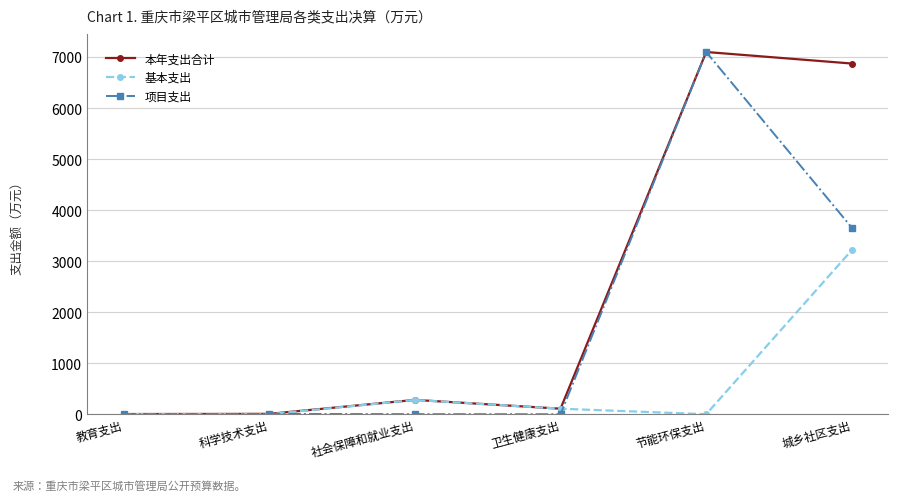

At which category is the sum across all series the highest?

节能环保支出